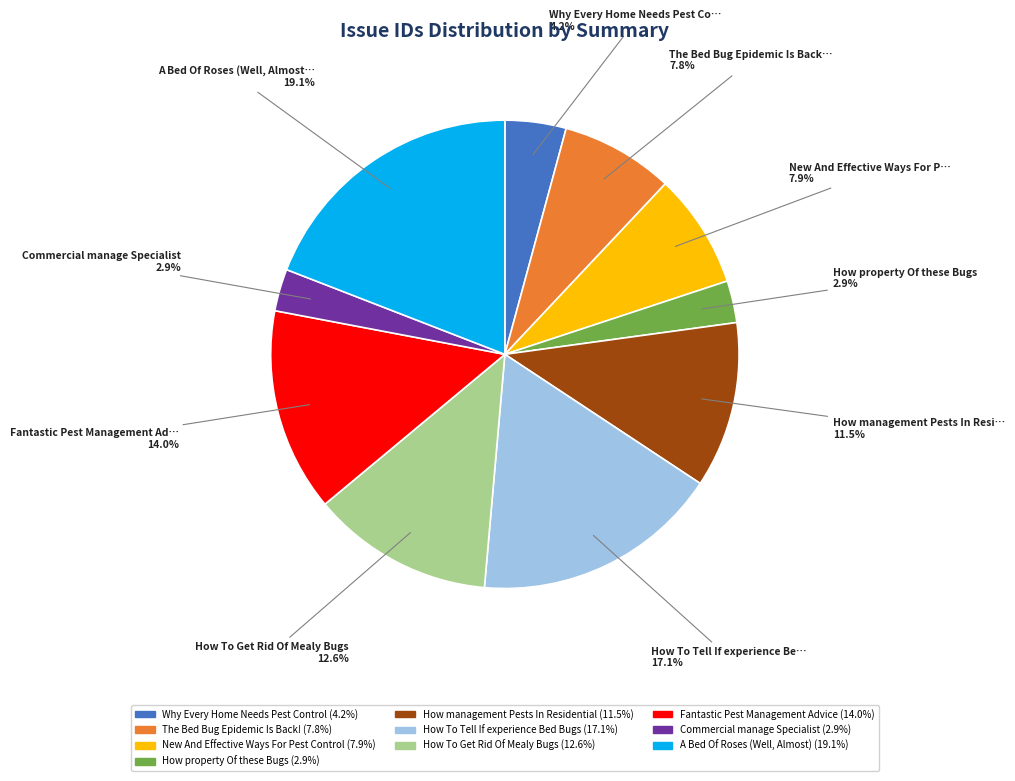

Is there a majority slice in this chart?

No